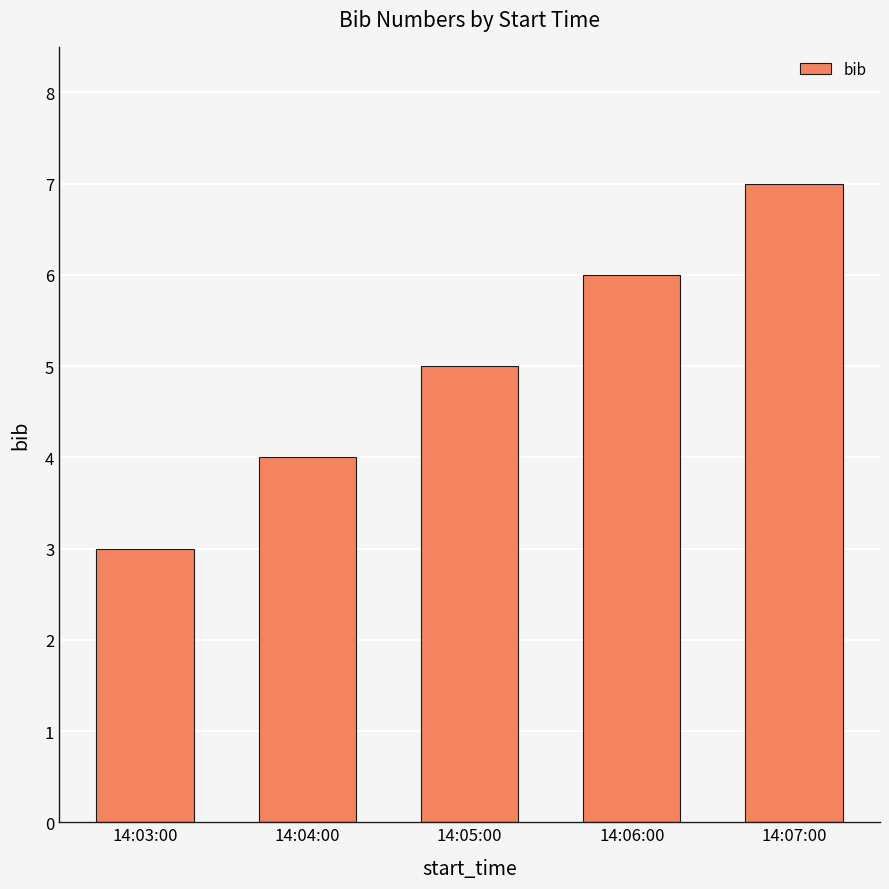

Is it true that the value at 14:05:00 is 5?

True